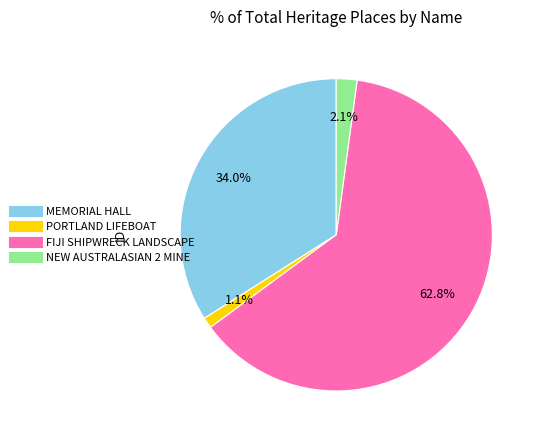

Which slice is the largest?

FIJI SHIPWRECK LANDSCAPE